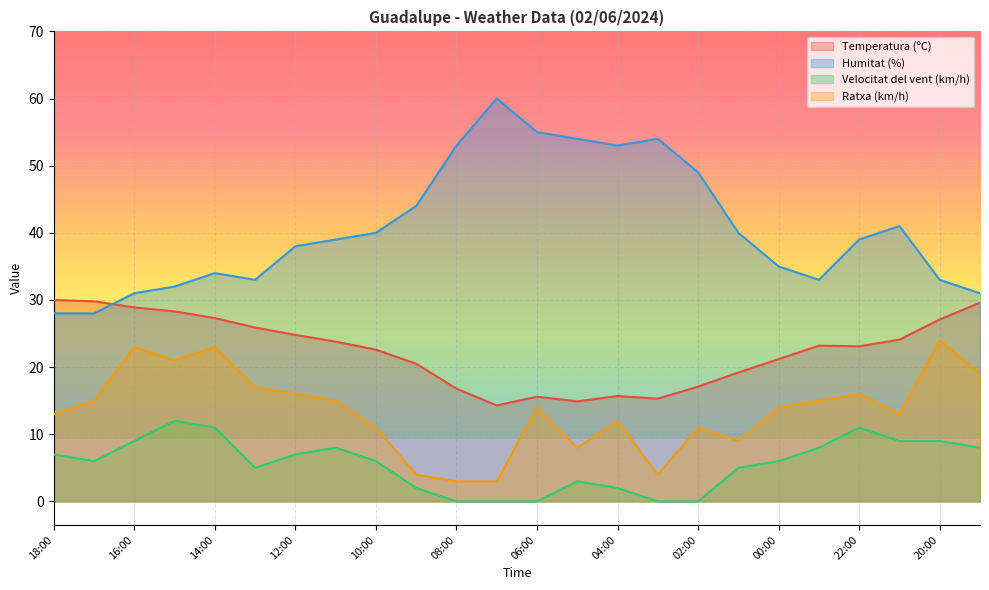

Which series ends up on top after the final intersection of Temperatura (ºC) and Humitat (%)?

Humitat (%)